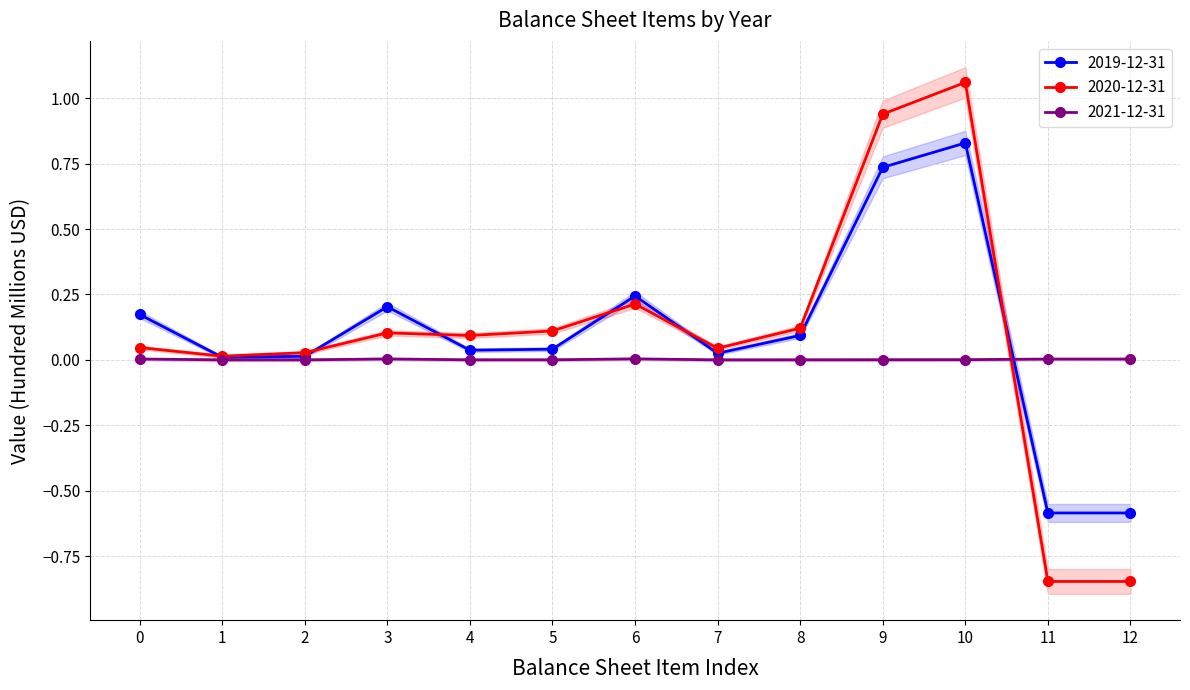

How many interior local peaks does the 2019-12-31 series have?

3